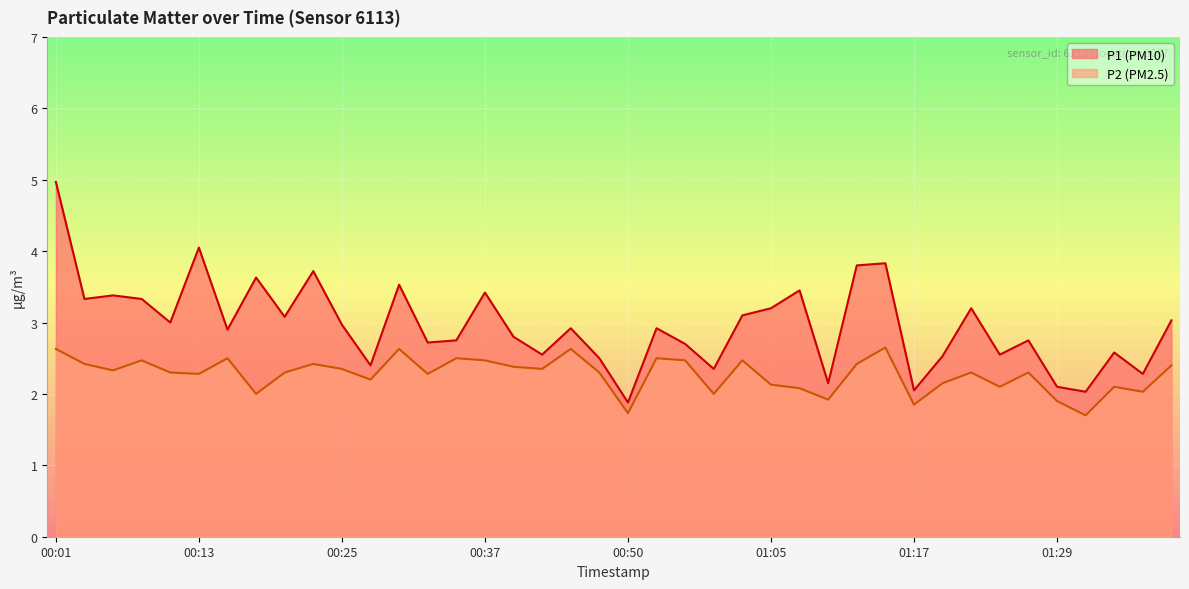

True or false: P2 and P1 cross at least once.

False